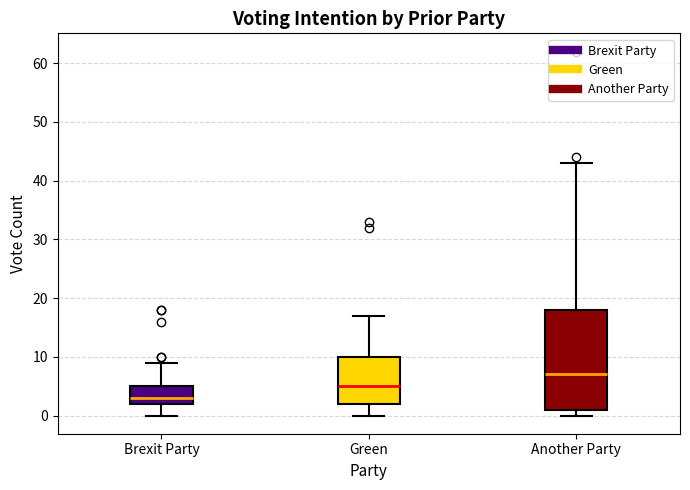

Which box has the lowest median line?

Brexit Party